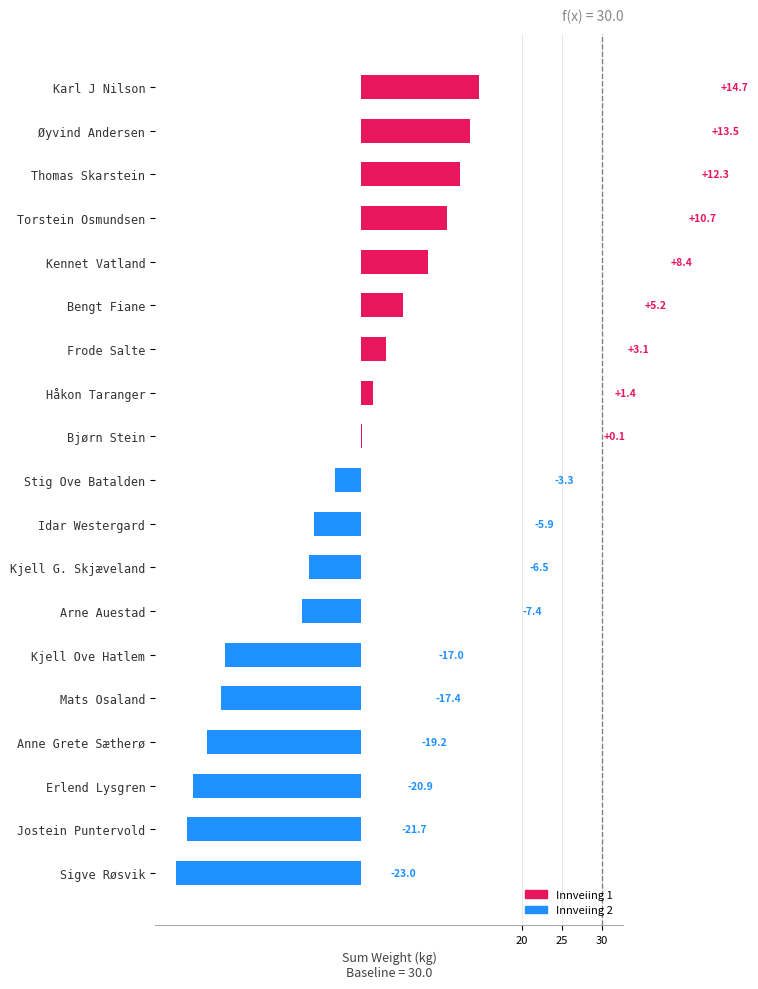

Which has a higher value, Thomas Skarstein or Kjell G. Skjæveland?

Thomas Skarstein